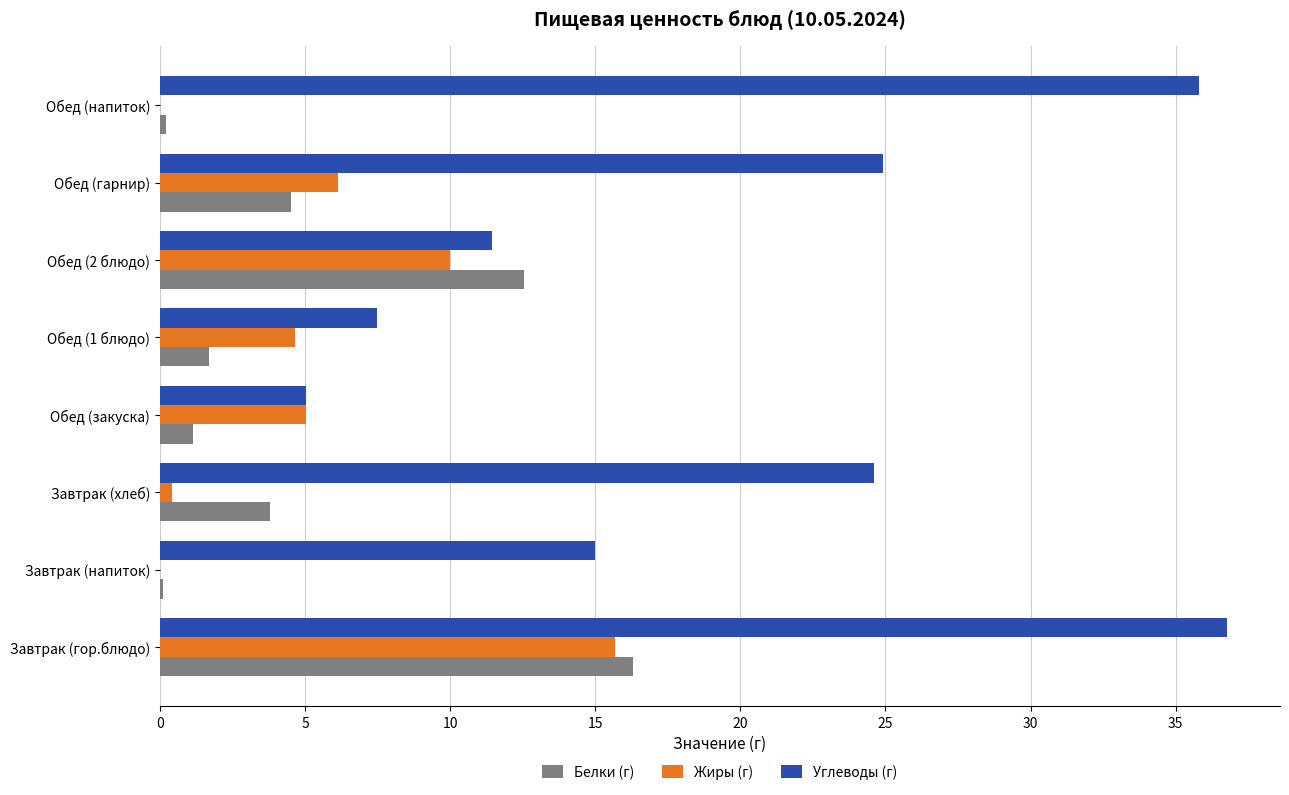

The Углеводы (г) series shows 11.4 at Обед (2 блюдо). True or false?

True